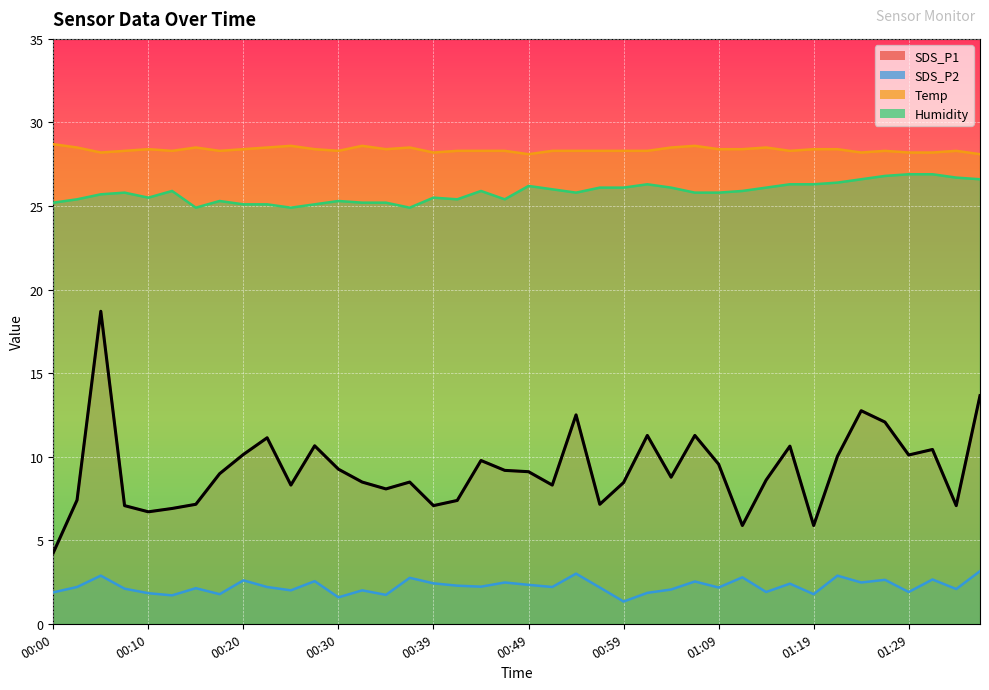

List the series in order of their peak value, lowest first.

SDS_P2, SDS_P1, Humidity, Temp